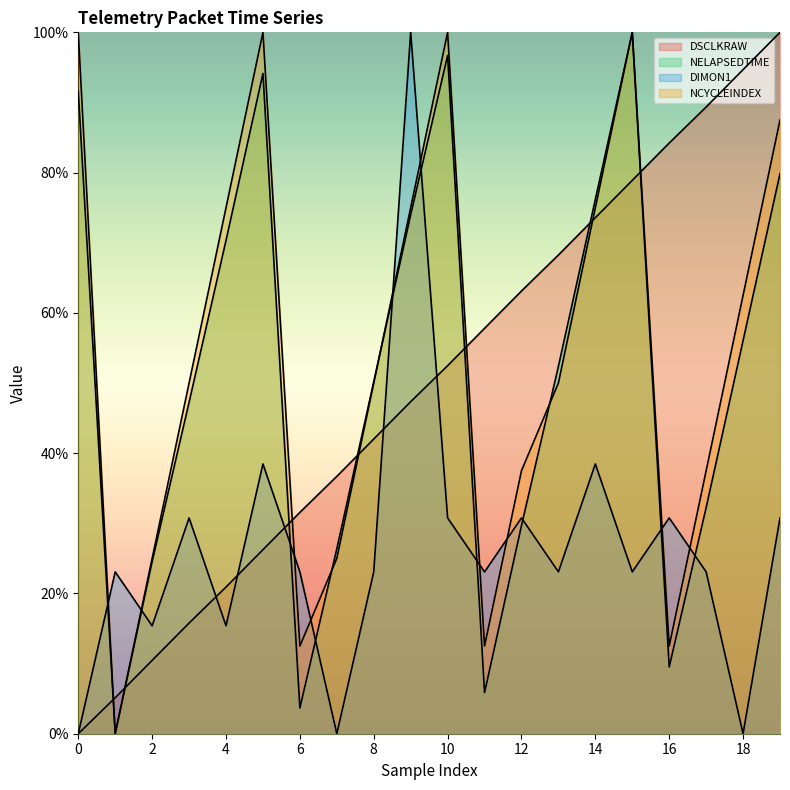

Which series has the largest total across all categories?

NCYCLEINDEX